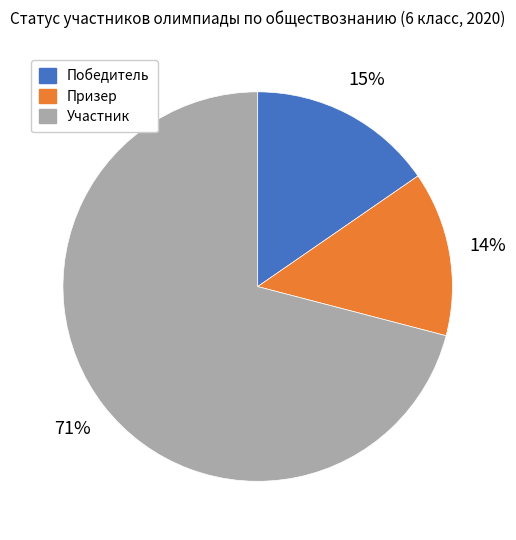

Is there a majority slice in this chart?

Yes